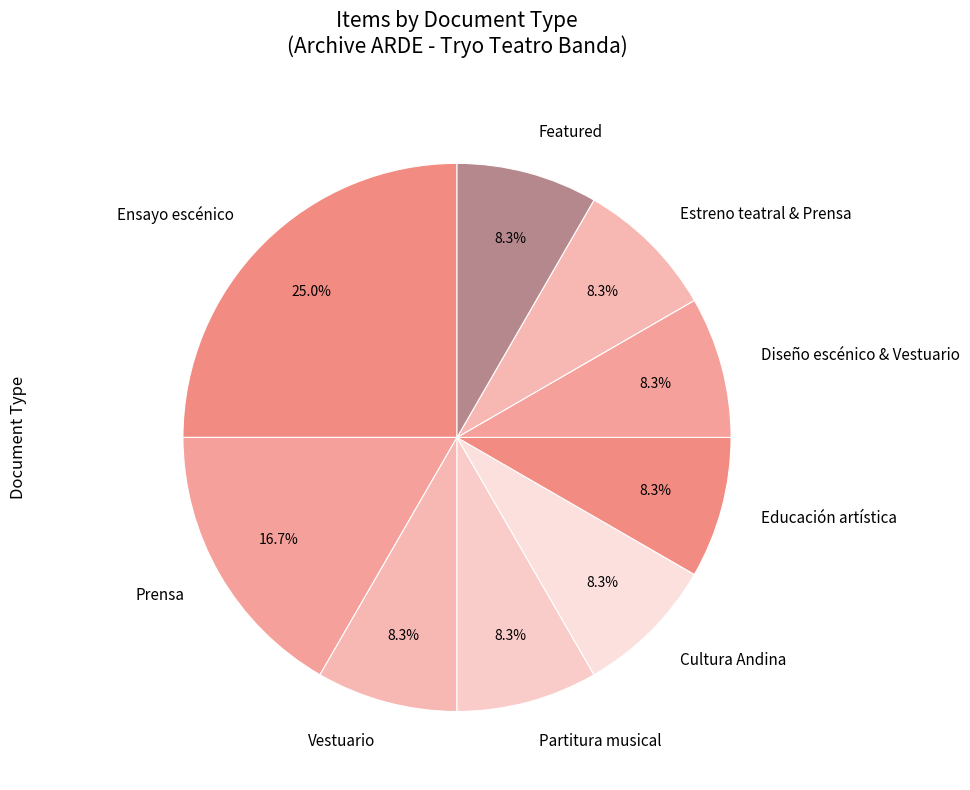

Is there any slice that represents more than half of the pie?

No